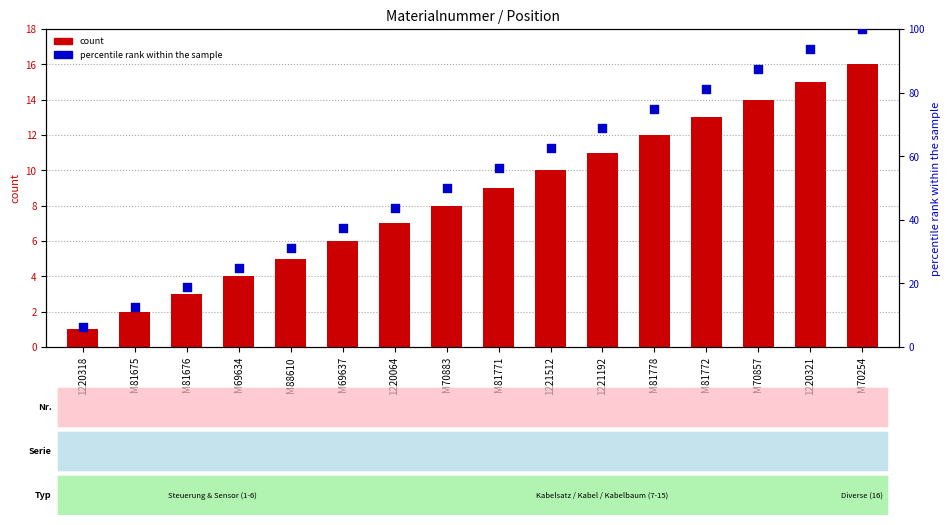

Which series has the widest spread of Y values?

percentile rank within the sample